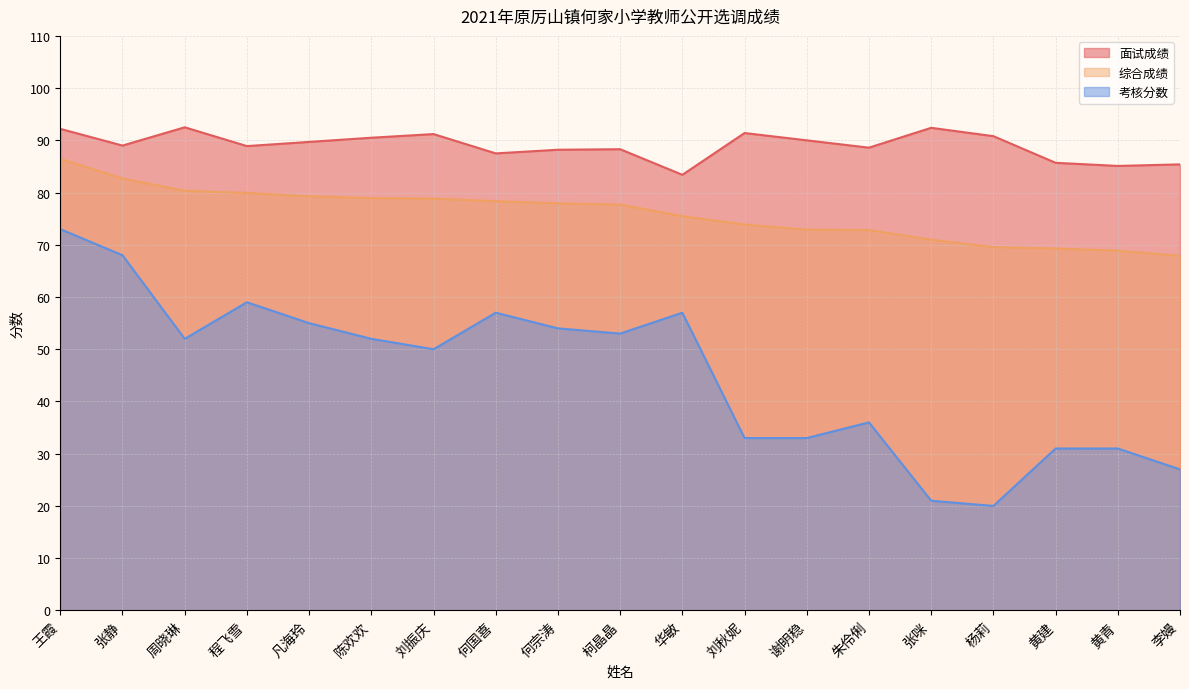

Which series changed the most between 何国喜 and 黄建?

考核分数